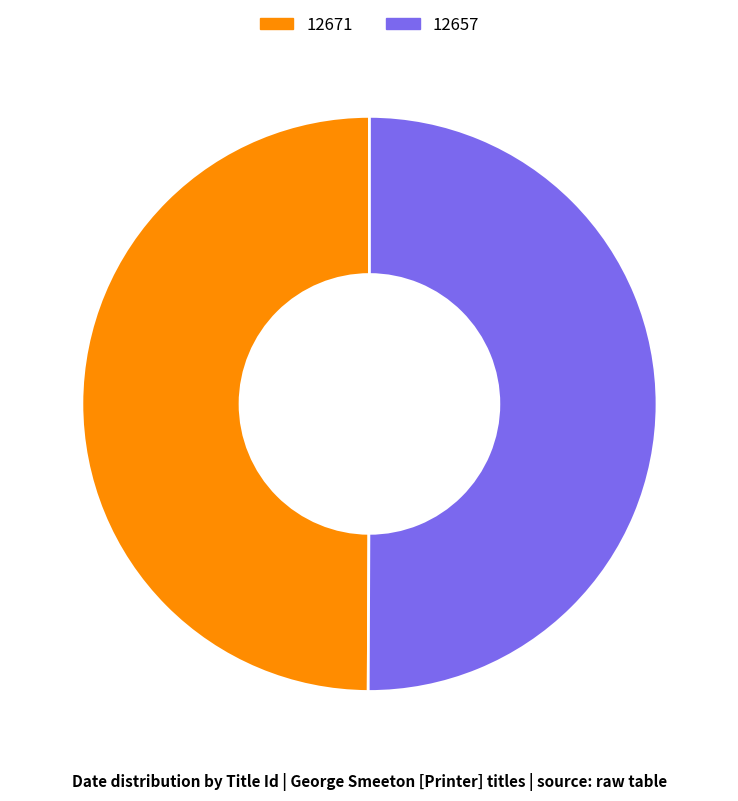

Is the sum of 12671 and 12657 greater than half?

Yes